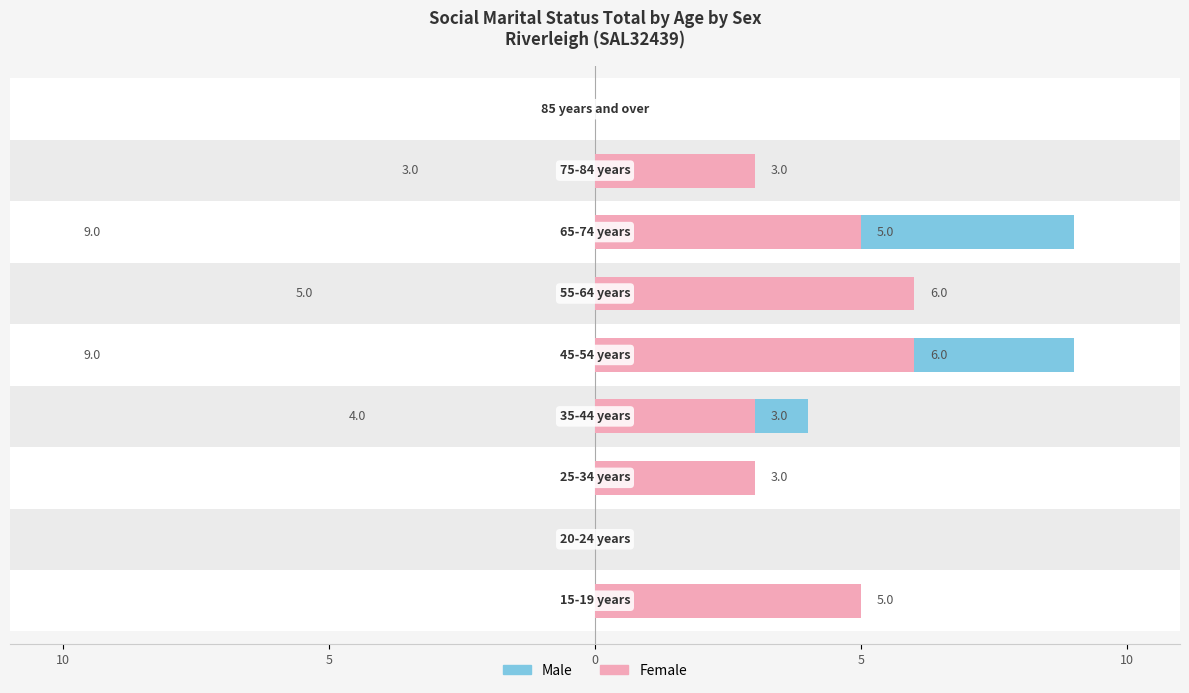

Which series has the largest total across all categories?

Female